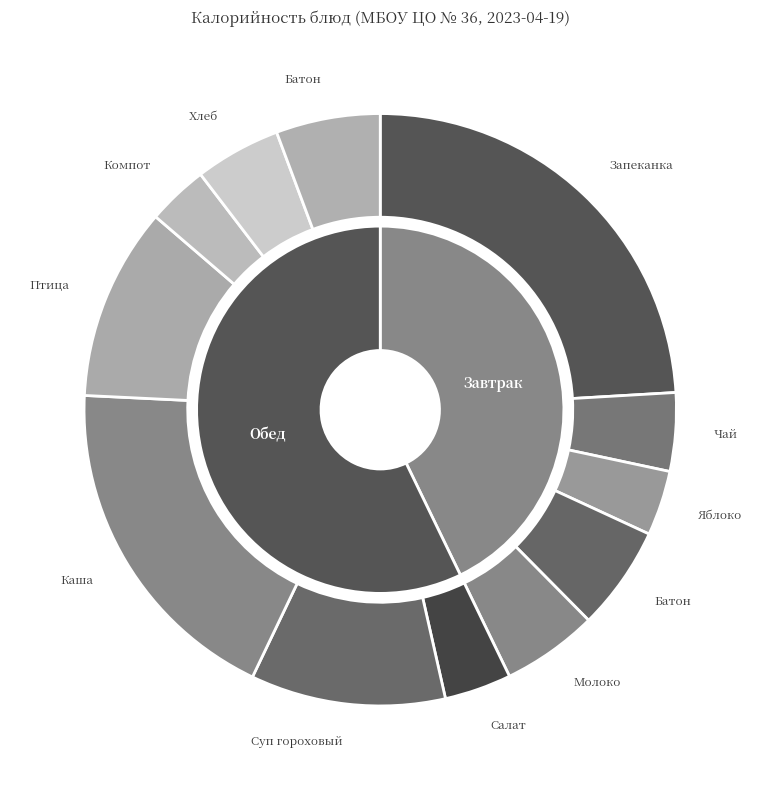

To the nearest percent, what is the average slice percentage?

8%